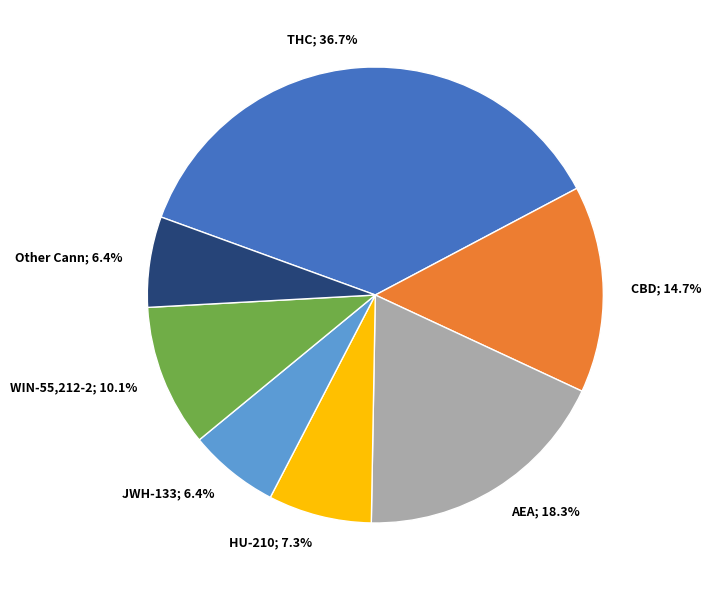

Is there a majority slice in this chart?

No